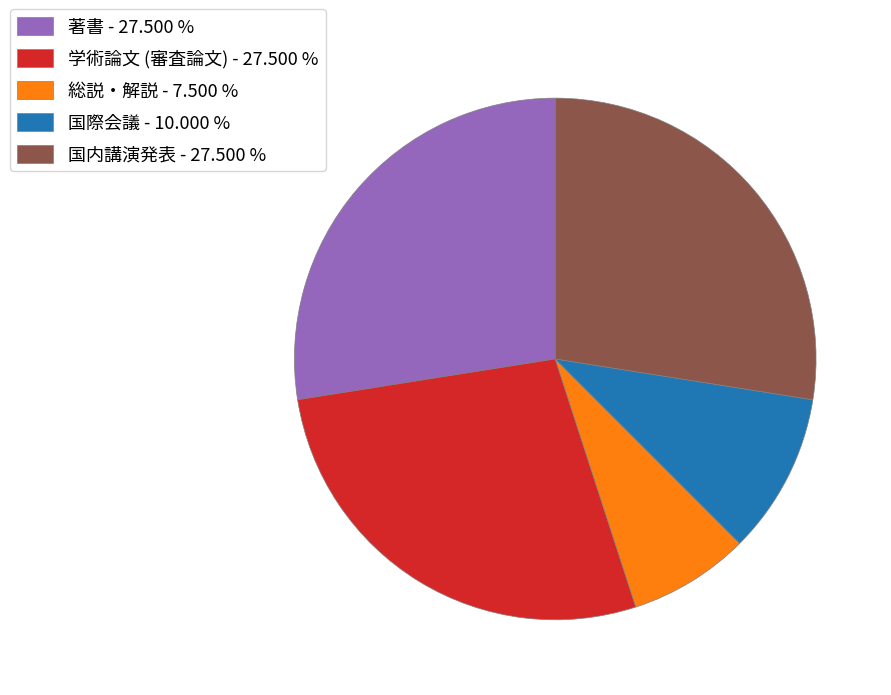

Does any single category account for the majority?

No